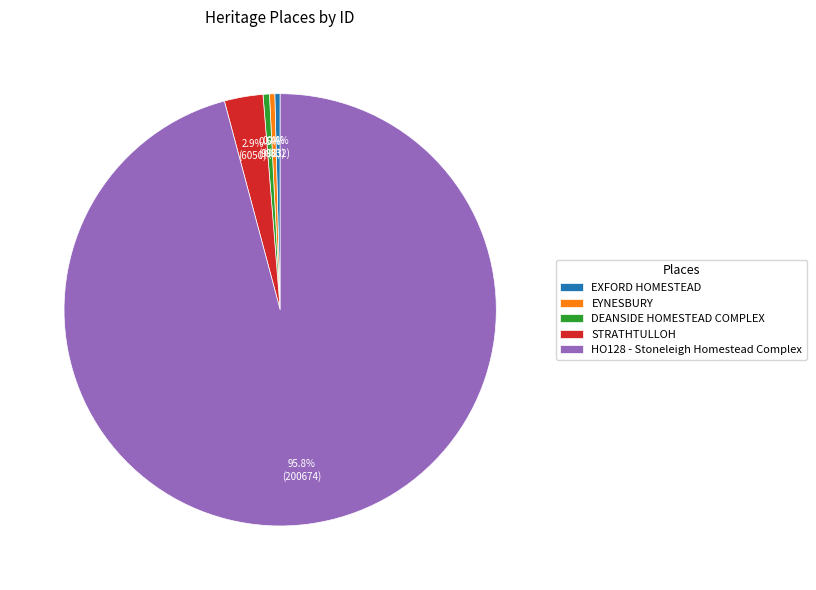

What is the ratio of the value at EXFORD HOMESTEAD to the value at EYNESBURY?

1.0